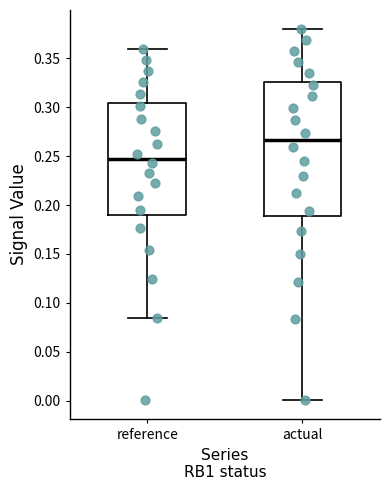

Reading left to right, transcribe this box plot: for each box, give where its median line is, the range the box spans, and where its two whiskers end, as read against the y-axis. The values are not printed on the chart, so give them approximately, as read against the axis.

reference: median 0.245, box 0.190 to 0.305, whiskers 0.085 to 0.360
actual: median 0.265, box 0.190 to 0.325, whiskers 0.000 to 0.380